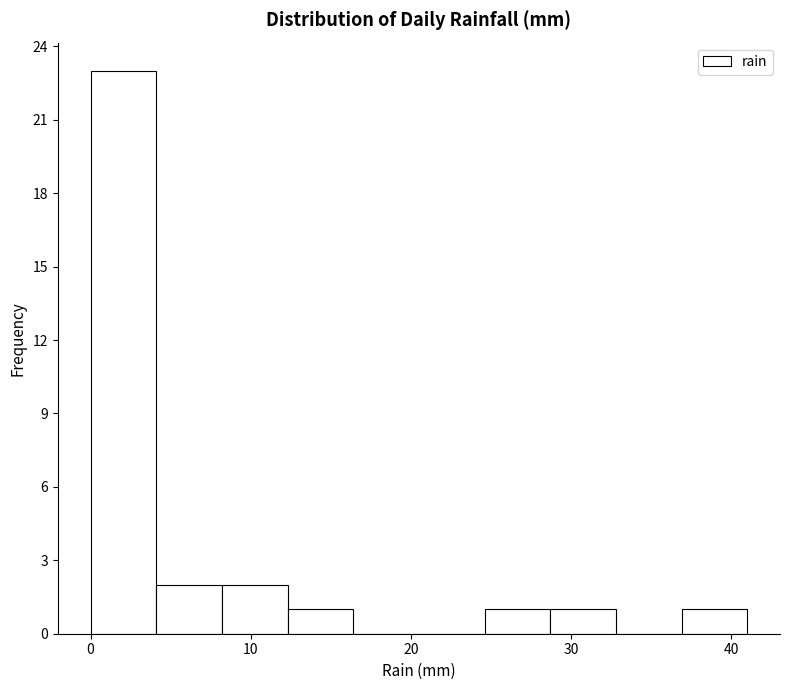

How tall is the bar that spans 0.0 to 4.1 on the x-axis? Neither the bar edges nor the heights are printed on the chart, so give them approximately, as read against the axes.

23